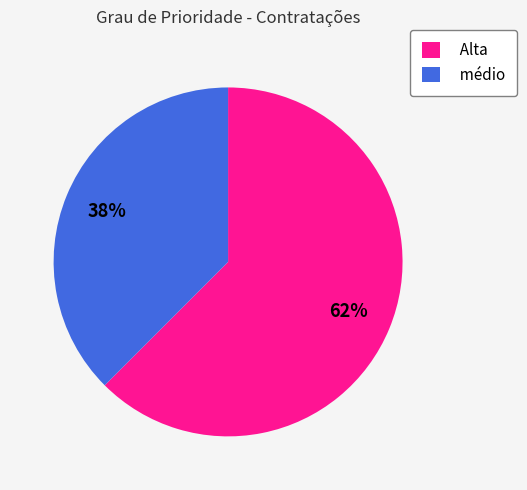

Does Alta account for over 50% of the chart?

Yes